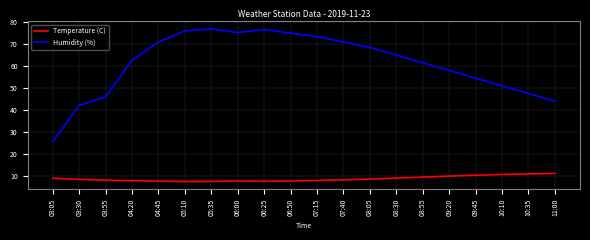

The value of Temperature (C) at 10:10 is 17.5. True or false?

False